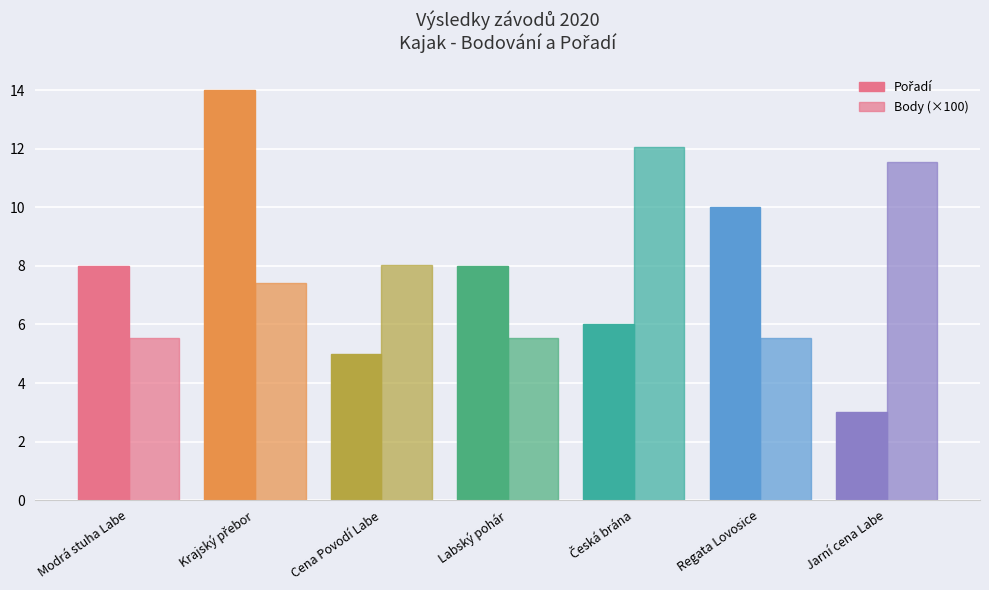

Which series has the largest range (max minus min)?

Pořadí